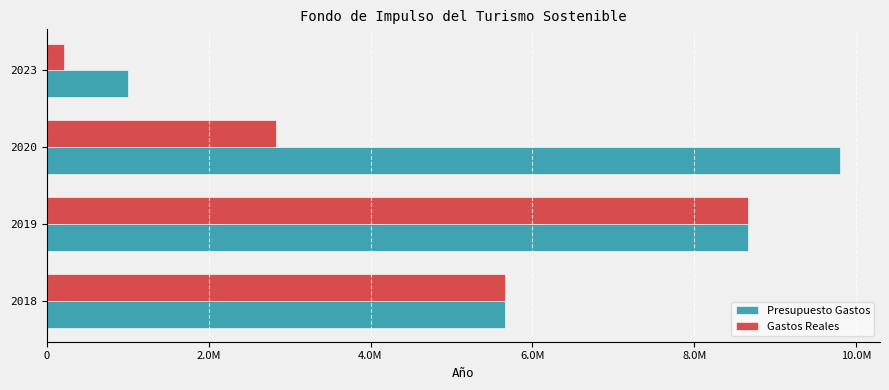

What are all the series names shown in the legend?

Presupuesto Gastos, Gastos Reales